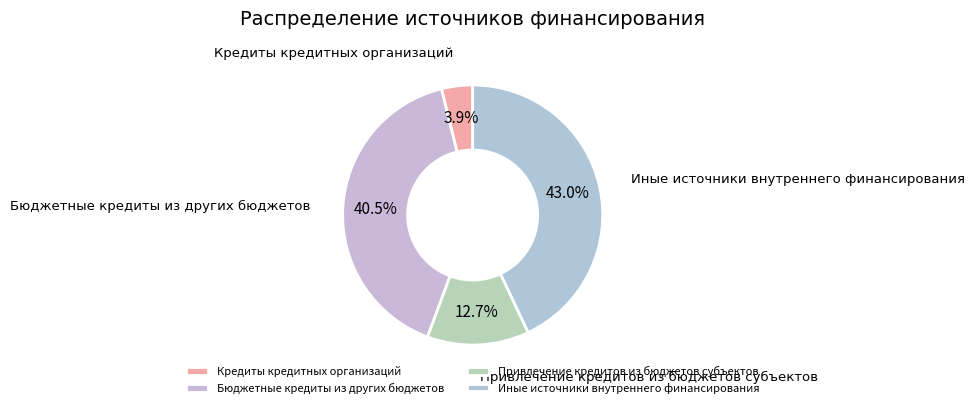

How many slices are in this pie chart?

4